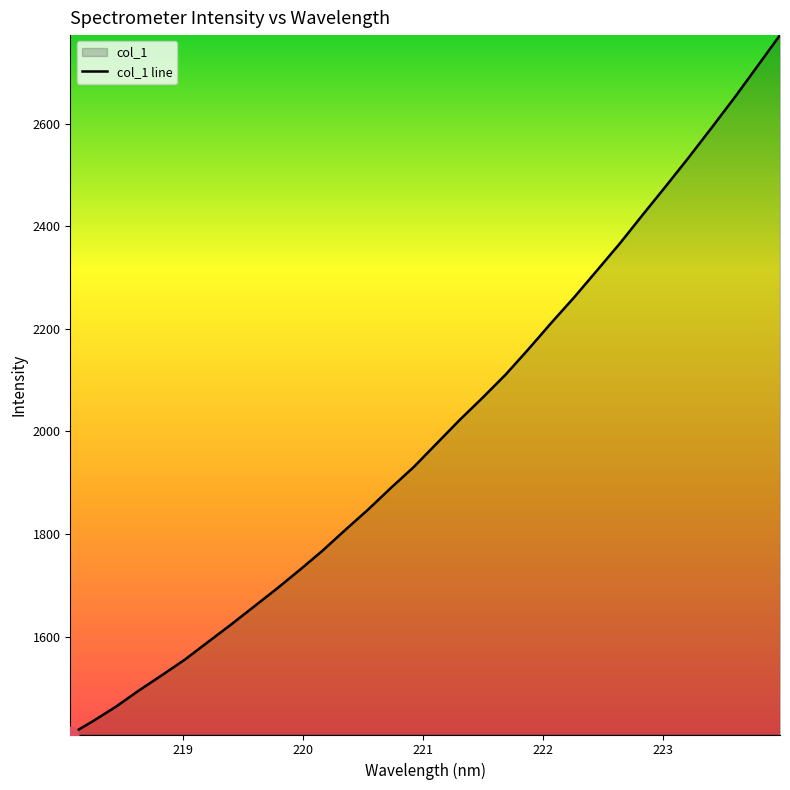

What is the greatest value displayed?

2772.6